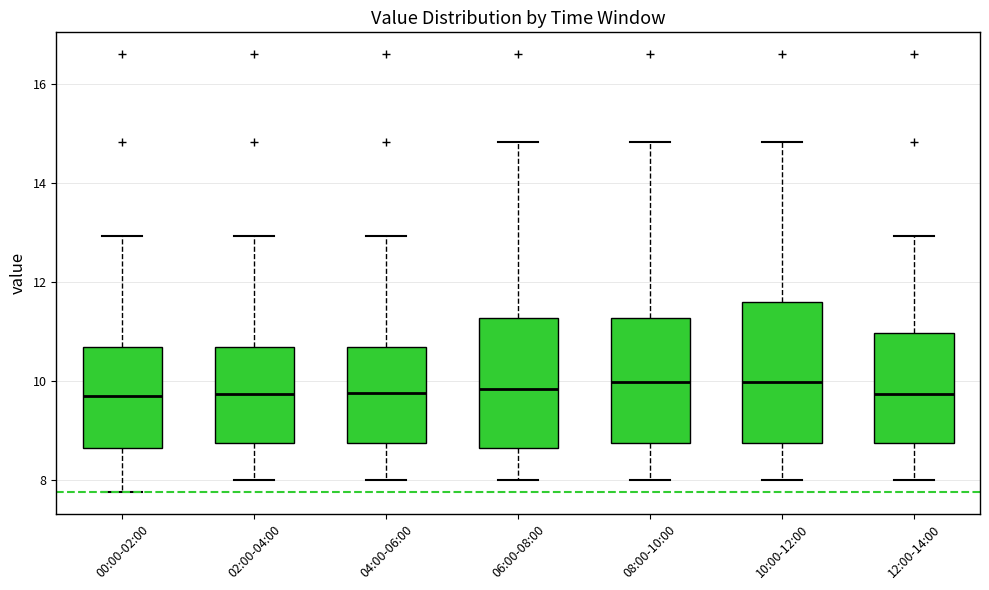

Comparing the boxes themselves (not the whiskers), which one is the tallest?

10:00-12:00